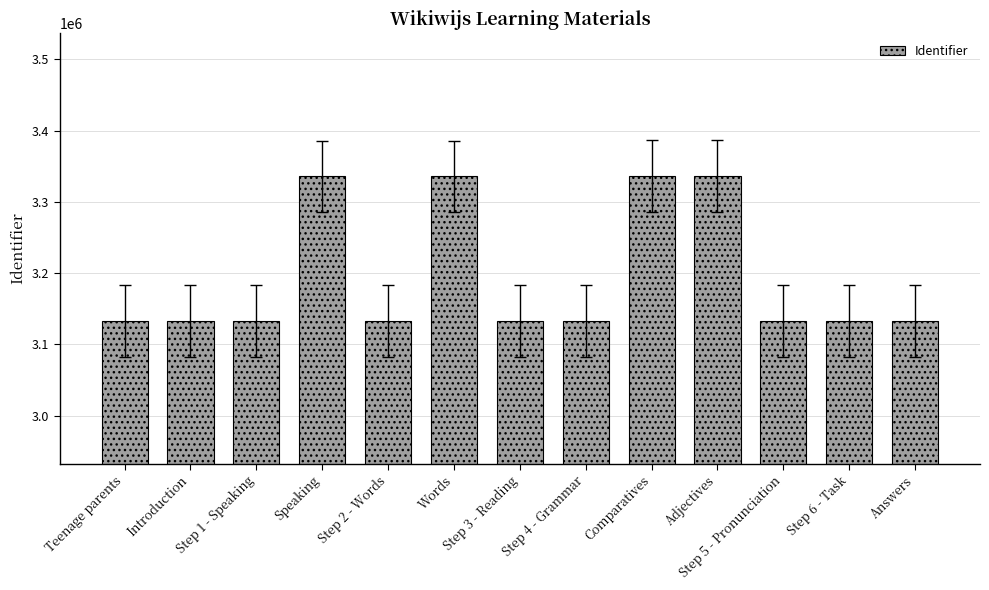

What is the difference between the maximum and second lowest values?

203531